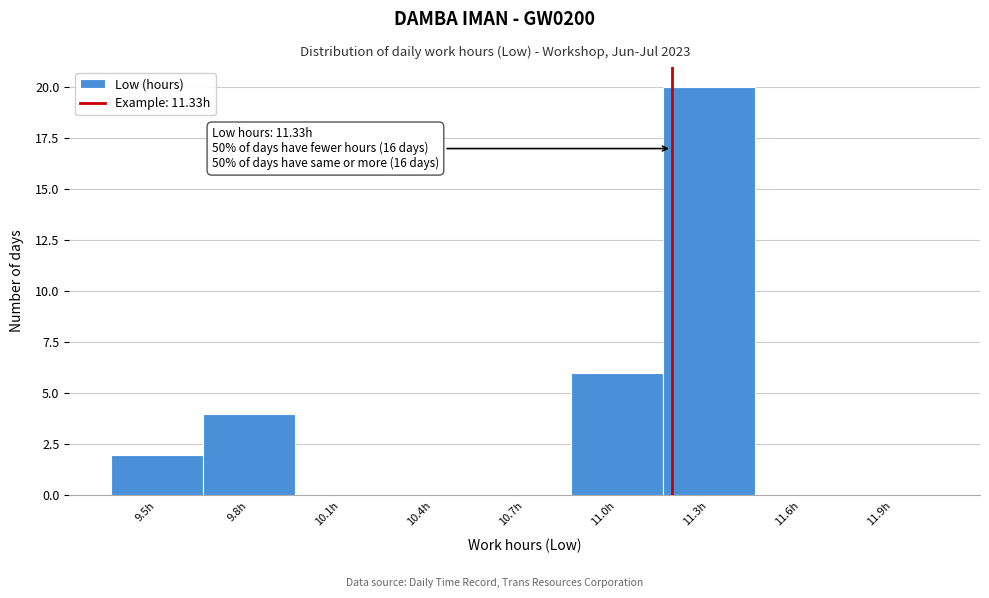

Reading left to right, list all the values displayed in this chart.

9.5h=2	9.8h=4	10.1h=0	10.4h=0	10.7h=0	11.0h=6	11.3h=20	11.6h=0	11.9h=0